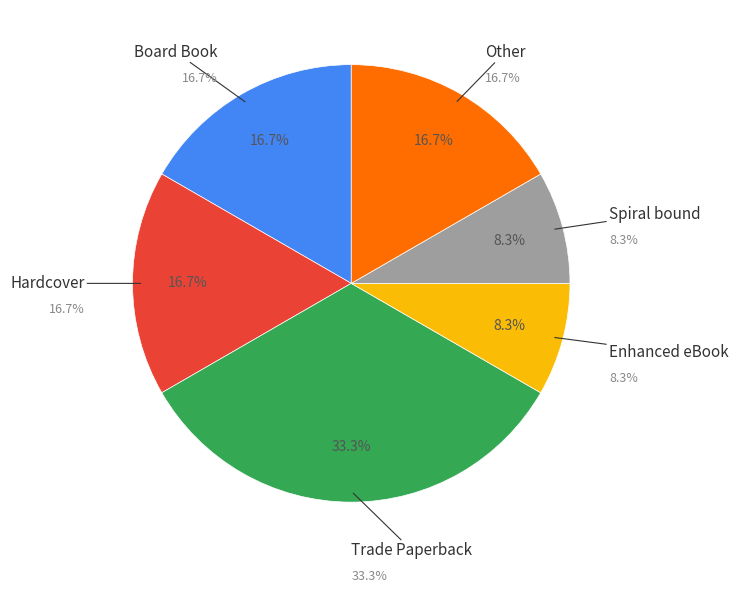

What is the largest slice in the pie chart?

Trade Paperback